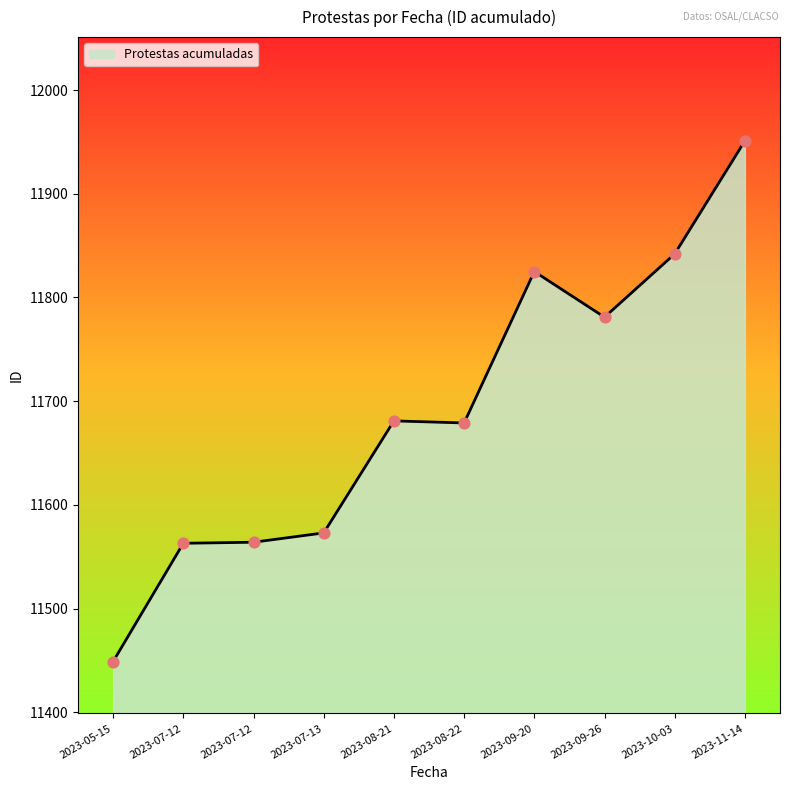

What is the change in value from 2023-09-20 to 2023-10-03?

+17